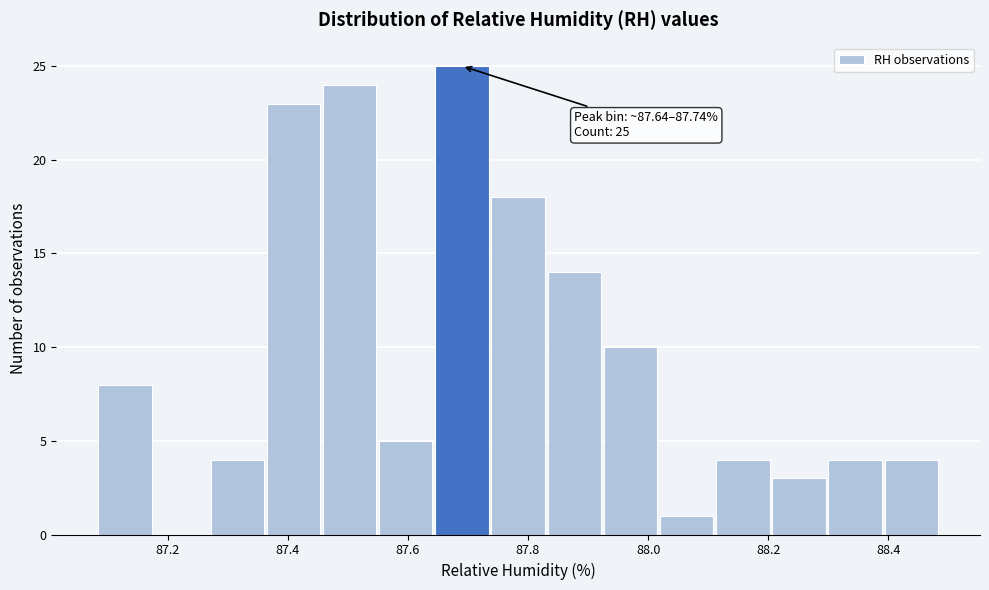

Which range on the x-axis has the tallest bar?

87.64 to 87.74